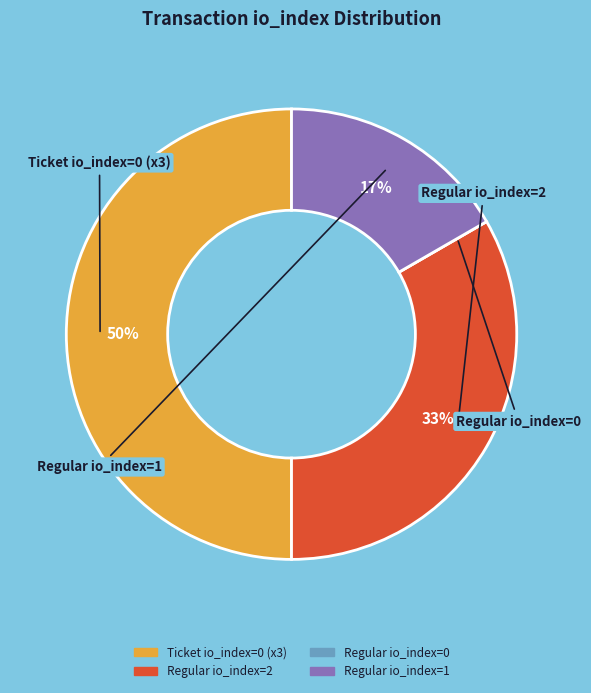

To the nearest percent, what is the difference between the largest and smallest slice percentages?

50%